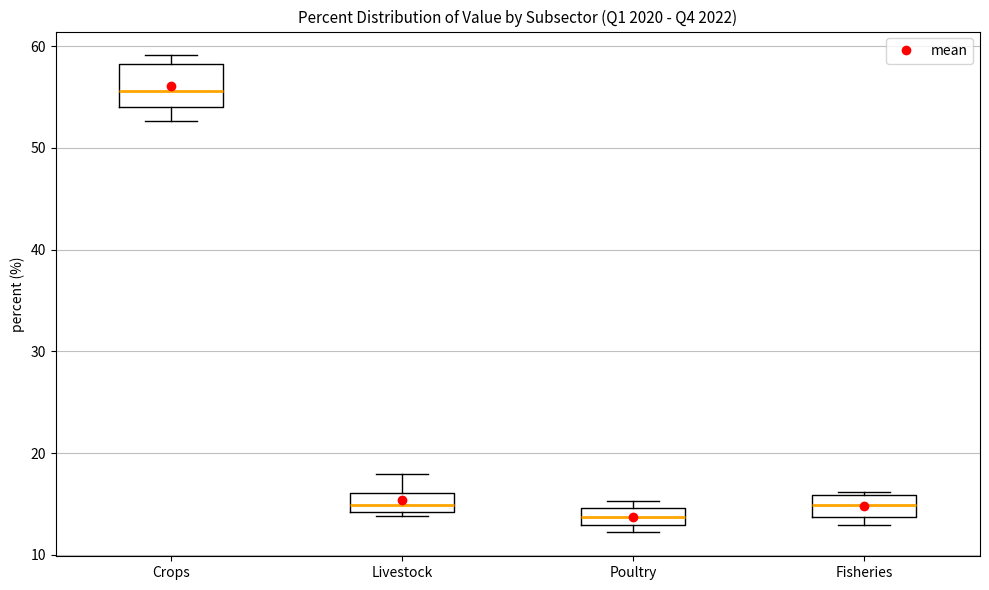

Where does the median line of the box for Crops sit on the y-axis? The values are not printed on the chart, so give them approximately, as read against the axis.

56